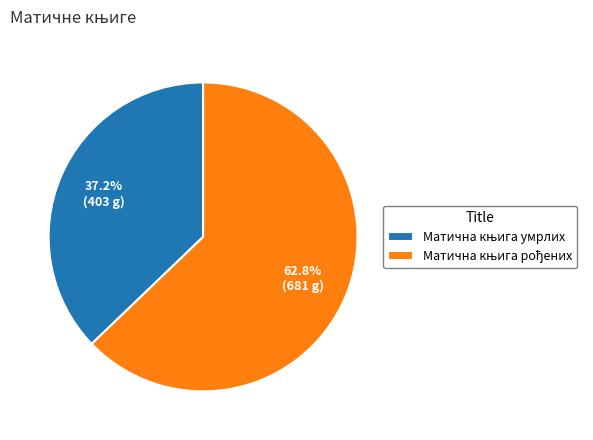

Is there any slice that represents more than half of the pie?

Yes